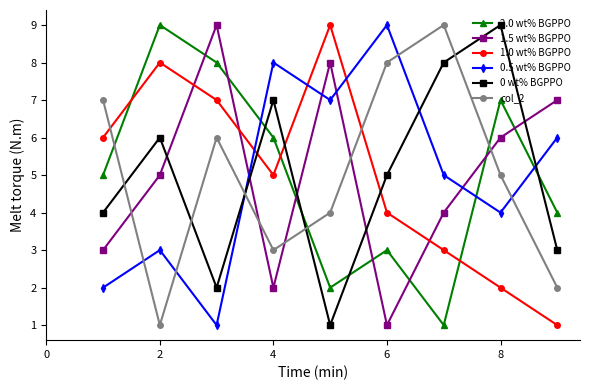

True or false: 1.5 wt% BGPPO has more than 2 points higher than both neighbors.

False